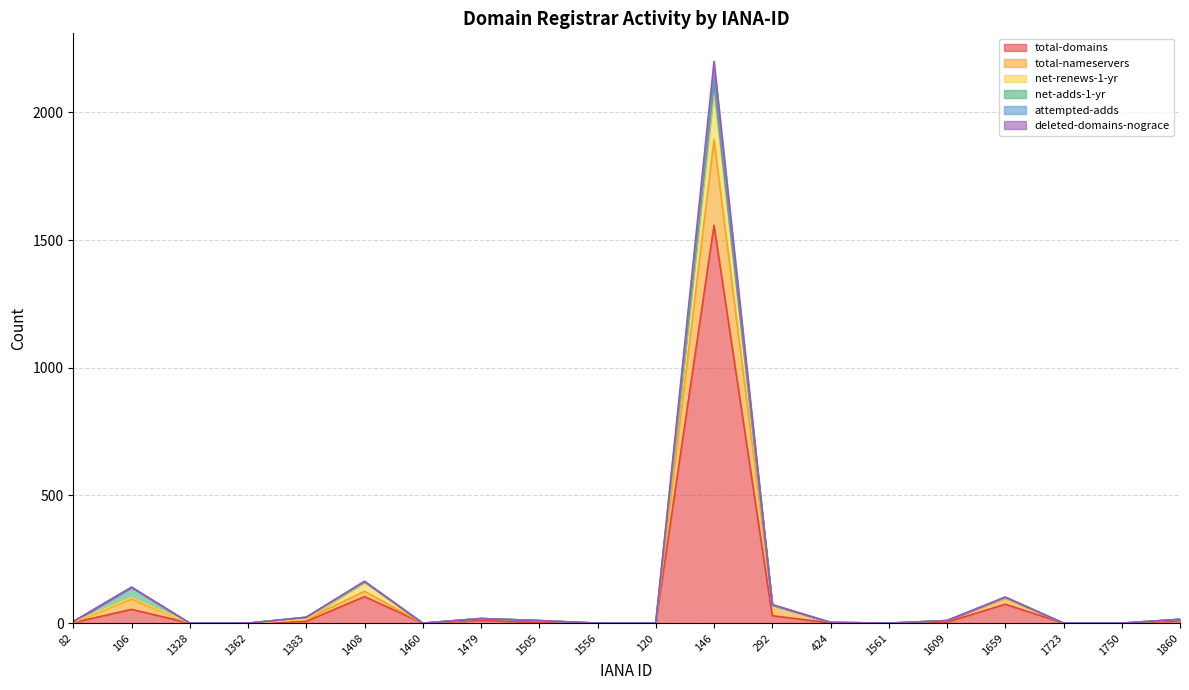

At which label is total-domains closest to 779?

1408